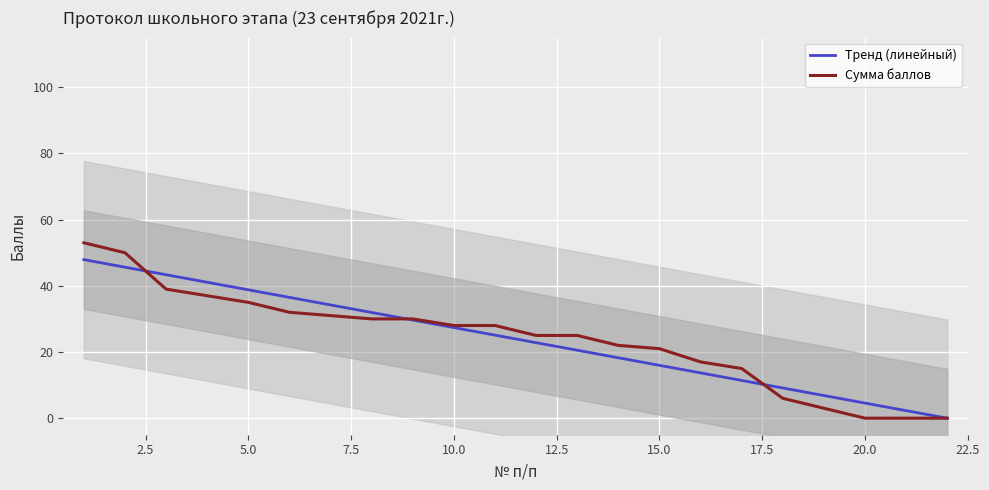

Is this an area chart (filled region under the line)?

No